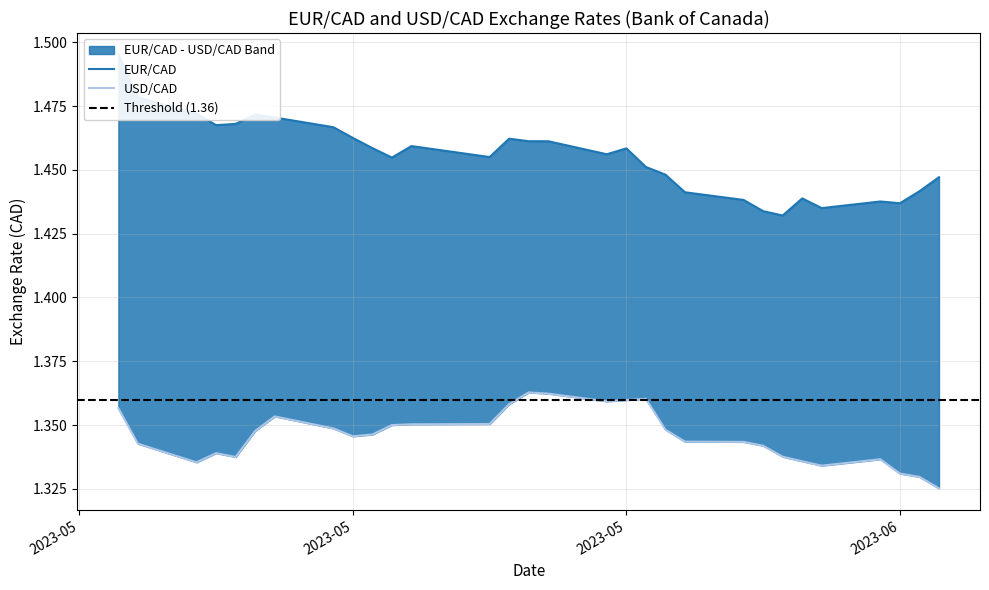

At which label does USD/CAD reach its minimum?

2023-06-15